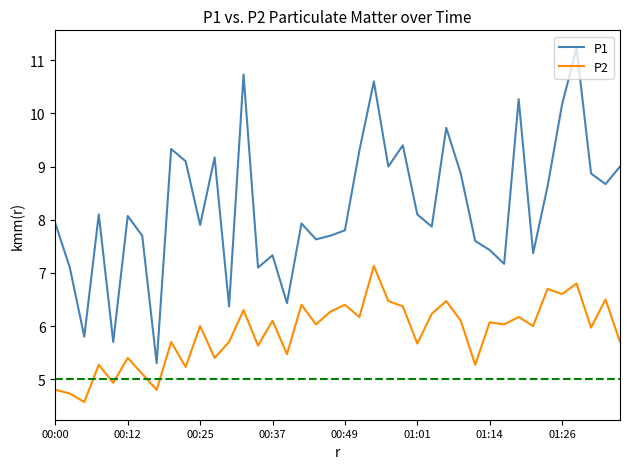

Reading right to left, list all the values displayed in this chart.

P1: 9.0	8.7	8.9	11.2	10.2	8.6	7.4	10.3	7.2	7.4	7.6	8.9	9.7	7.9	8.1	9.4	9.0	10.6	9.3	7.8	7.7	7.6	7.9	6.4	7.3	7.1	10.7	6.4	9.2	7.9	9.1	9.3	5.3	7.7	8.1	5.7	8.1	5.8	7.1	7.9
P2: 5.7	6.5	6.0	6.8	6.6	6.7	6.0	6.2	6.0	6.1	5.3	6.1	6.5	6.2	5.7	6.4	6.5	7.1	6.2	6.4	6.3	6.0	6.4	5.5	6.1	5.6	6.3	5.7	5.4	6.0	5.2	5.7	4.8	5.1	5.4	4.9	5.3	4.6	4.7	4.8